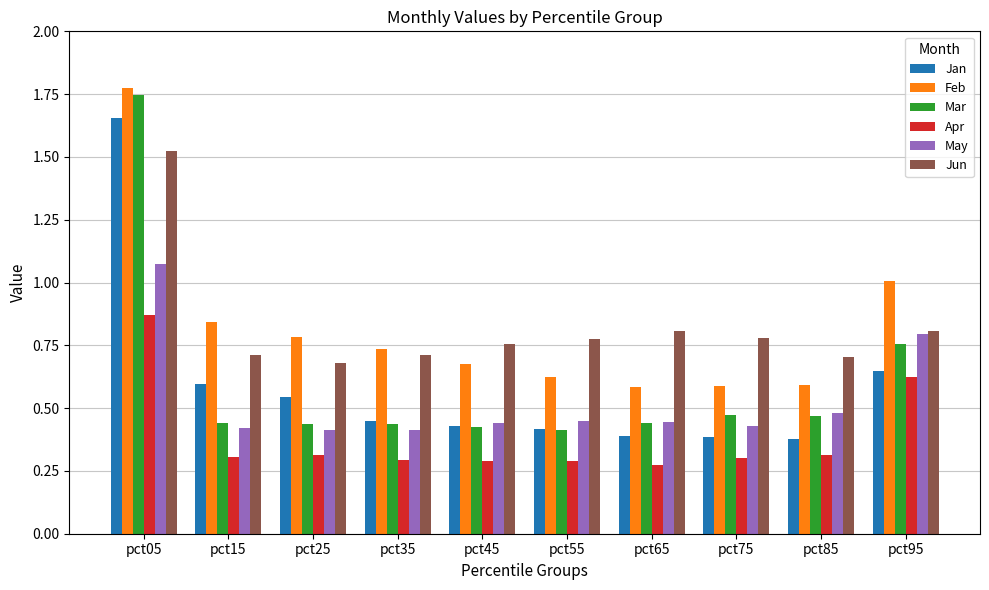

Does the chart contain stacked bars?

No